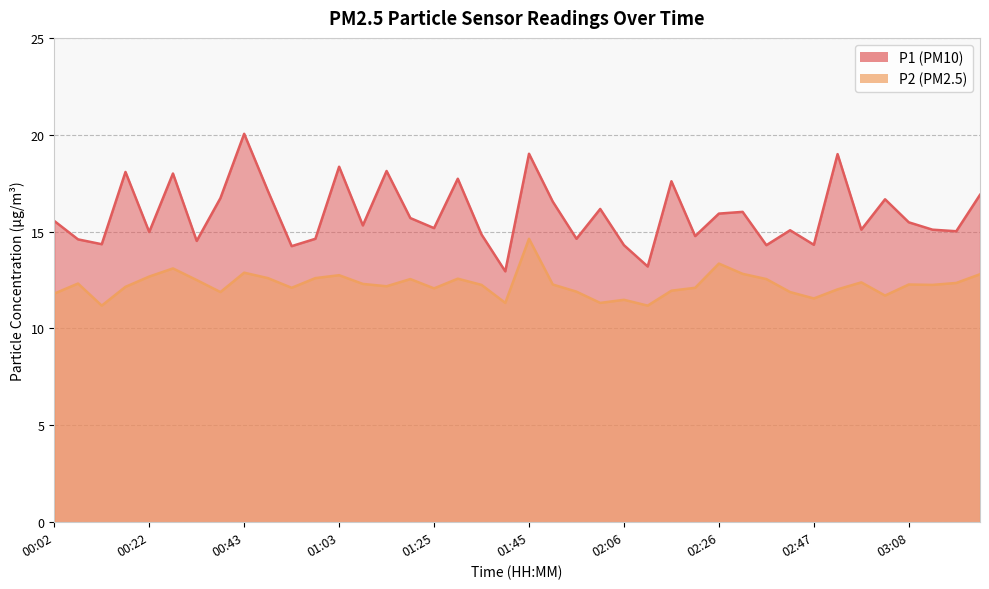

True or false: P2 and P1 cross at least once.

False